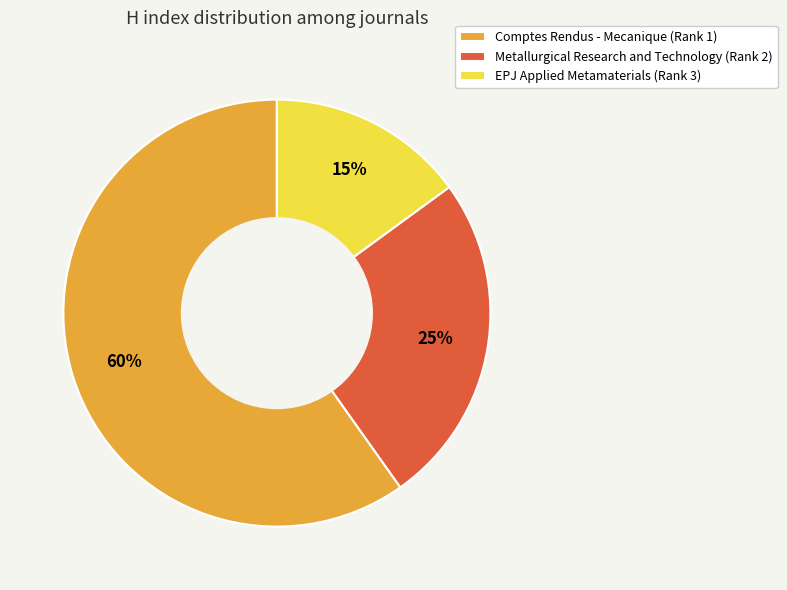

Which slice is the largest?

Comptes Rendus - Mecanique (Rank 1)